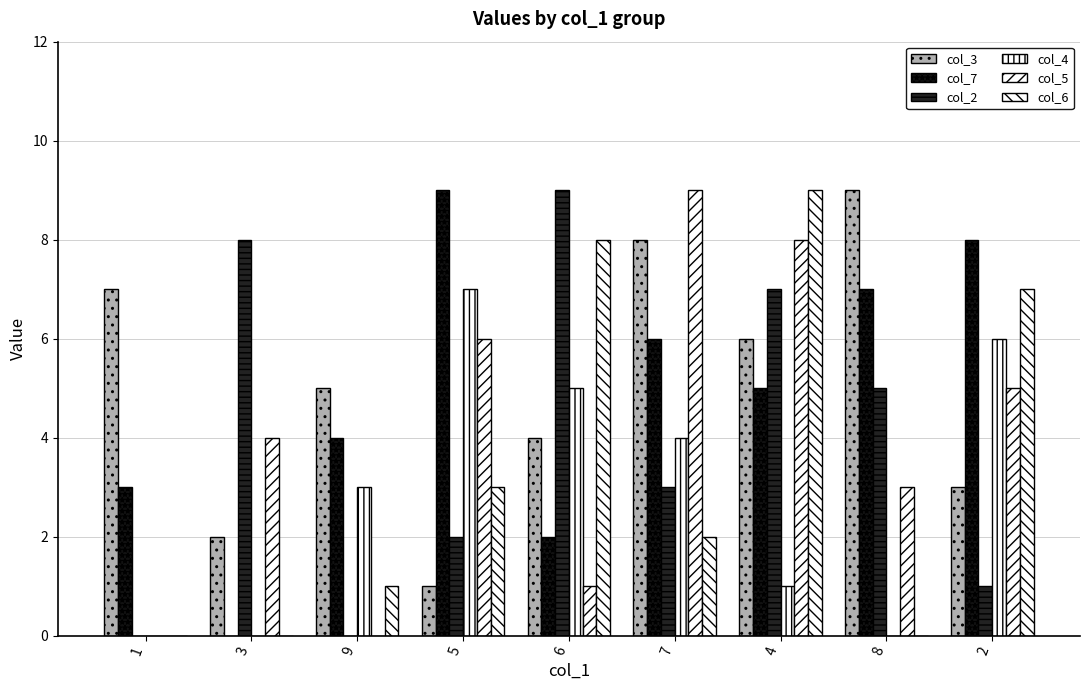

What is the highest value of the col_4 series?

7